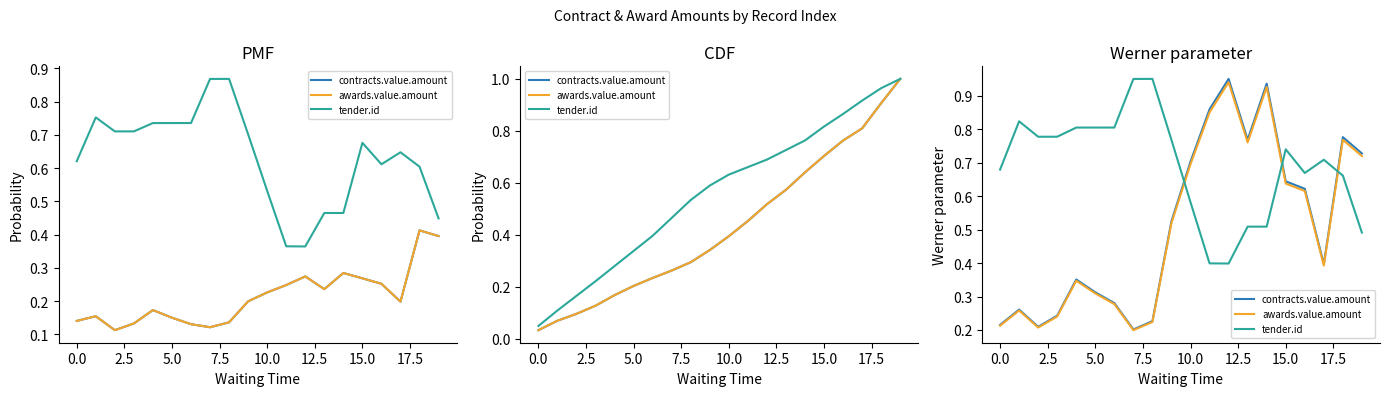

What is the label of the 10th point from the right?

10